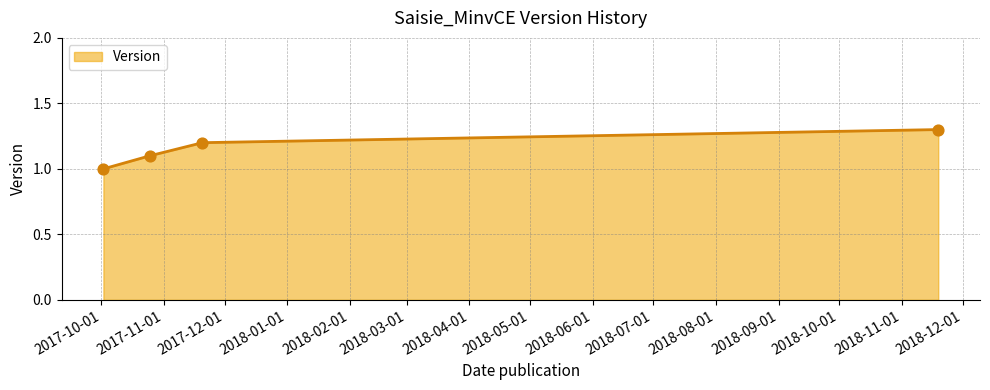

What is the maximum value shown in the chart?

1.3